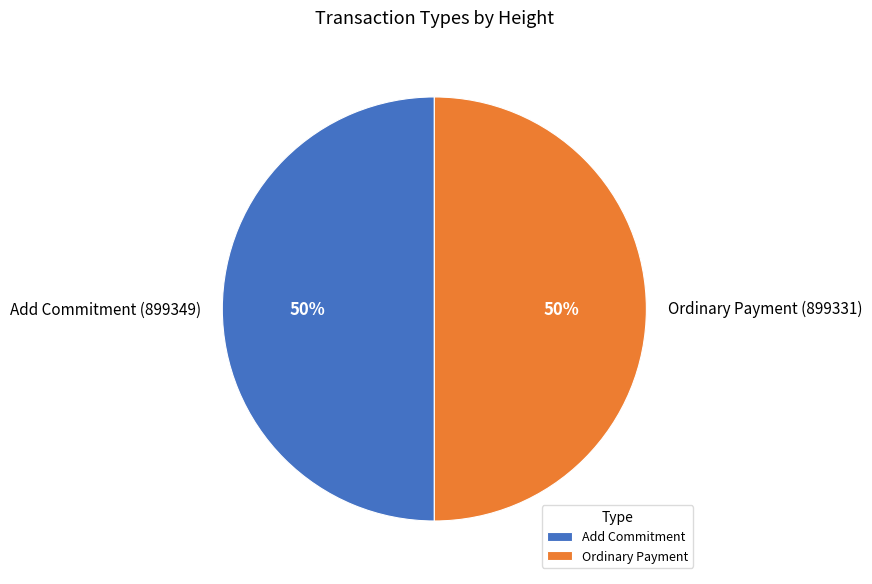

True or false: Ordinary Payment (899331) accounts for 50% of the total.

True